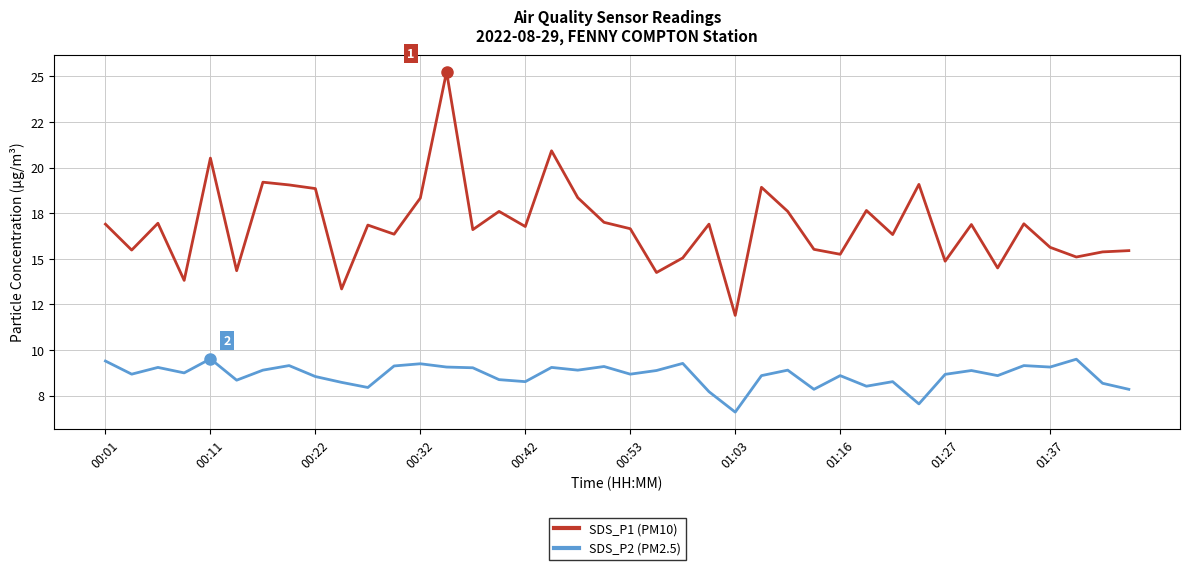

What is the lowest value of the SDS_P1 (PM10) series?

11.9